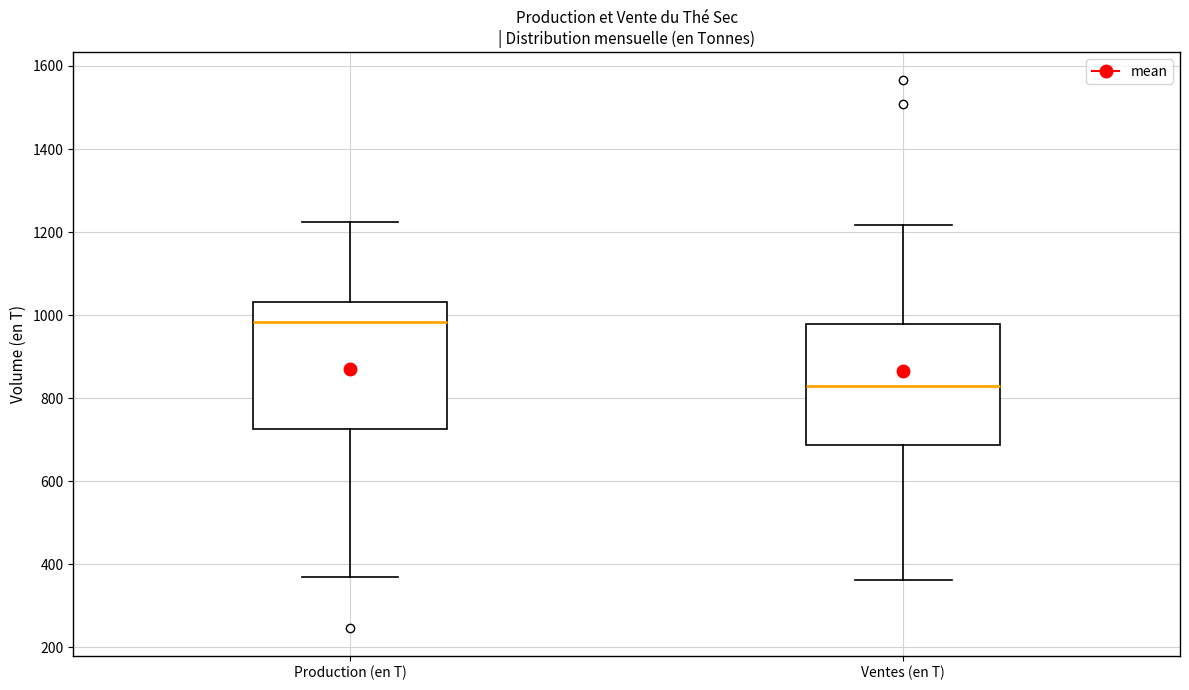

Reading left to right, read every box against the y-axis: the position of its median line, the range the box covers, and the ends of its whiskers. The values are not printed on the chart, so give them approximately, as read against the axis.

Production (en T): median 980, box 720 to 1040, whiskers 380 to 1220
Ventes (en T): median 820, box 680 to 980, whiskers 360 to 1220